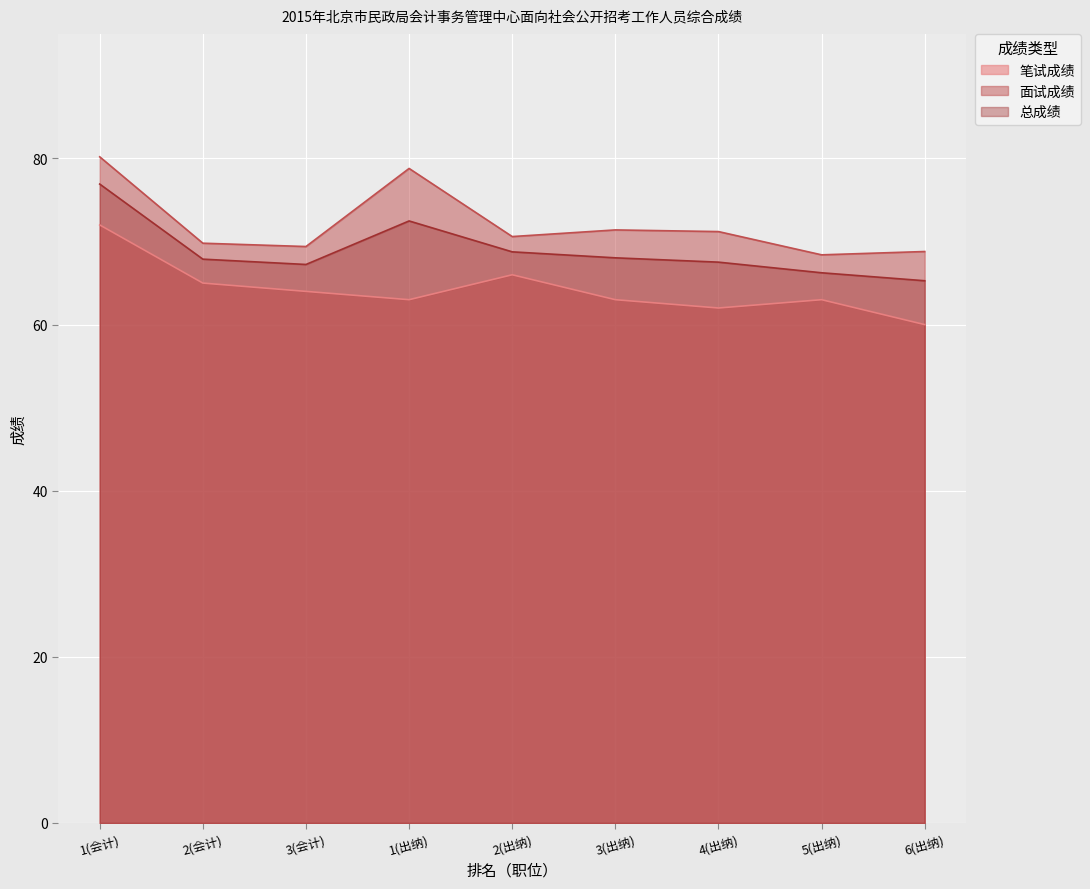

Rank the categories by 总成绩 value from highest to lowest.

1(会计), 1(出纳), 2(出纳), 3(出纳), 2(会计), 4(出纳), 3(会计), 5(出纳), 6(出纳)